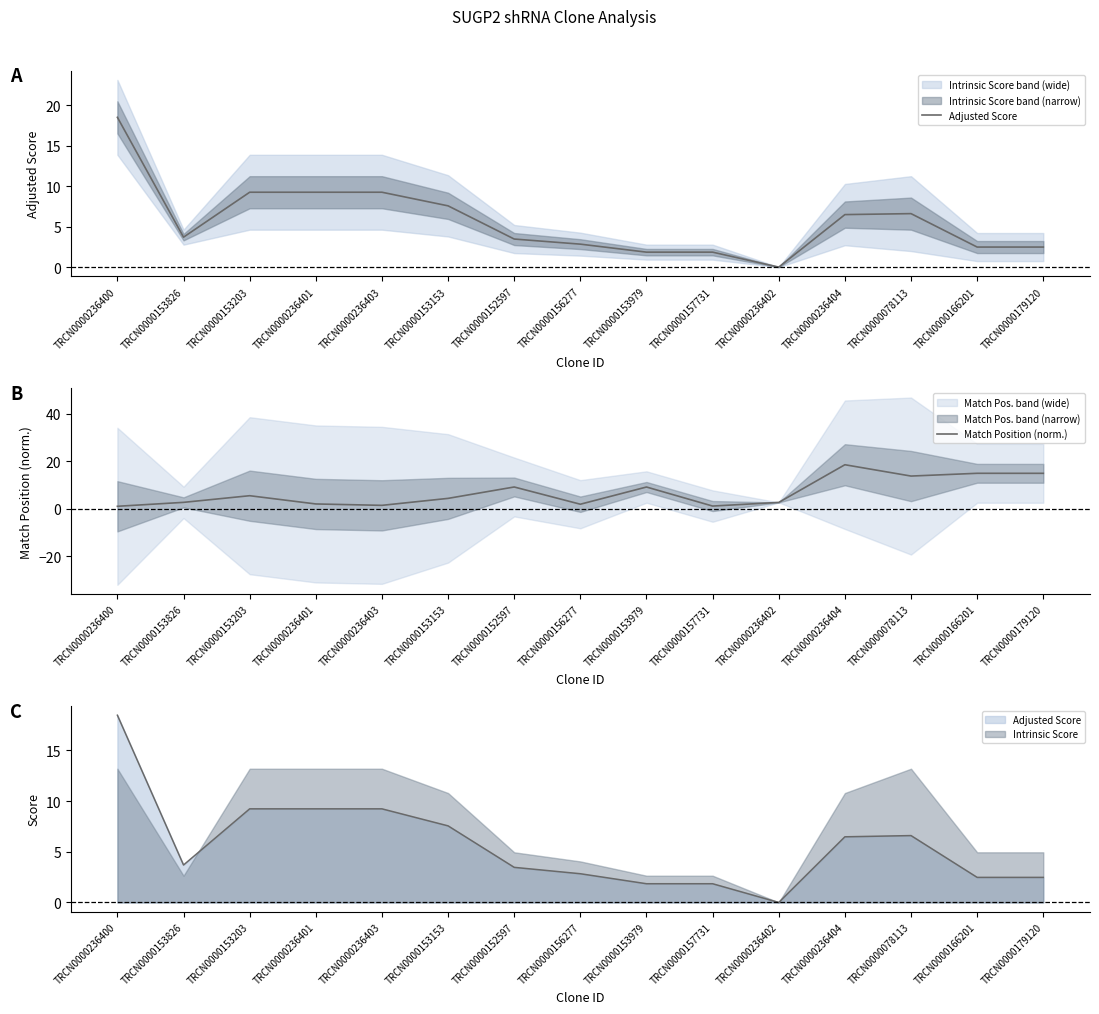

Which category has the lowest value in the Adjusted Score series?

TRCN0000236402